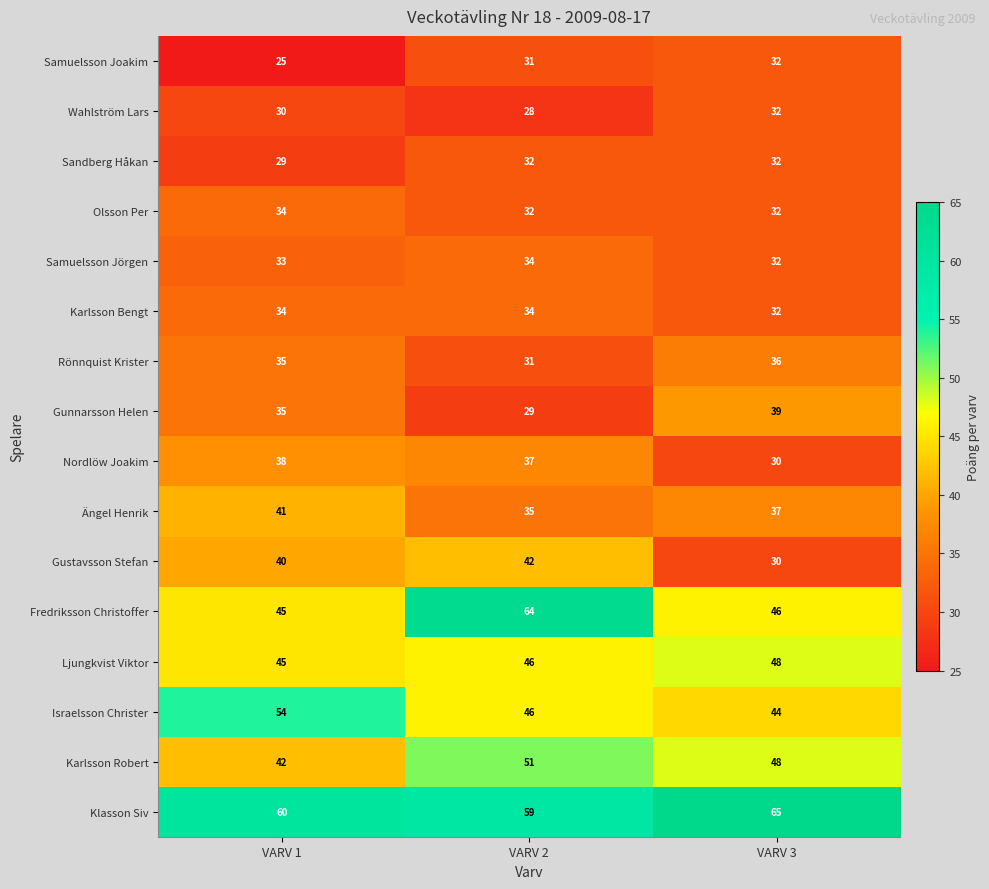

Count the number of categories in the chart.

3